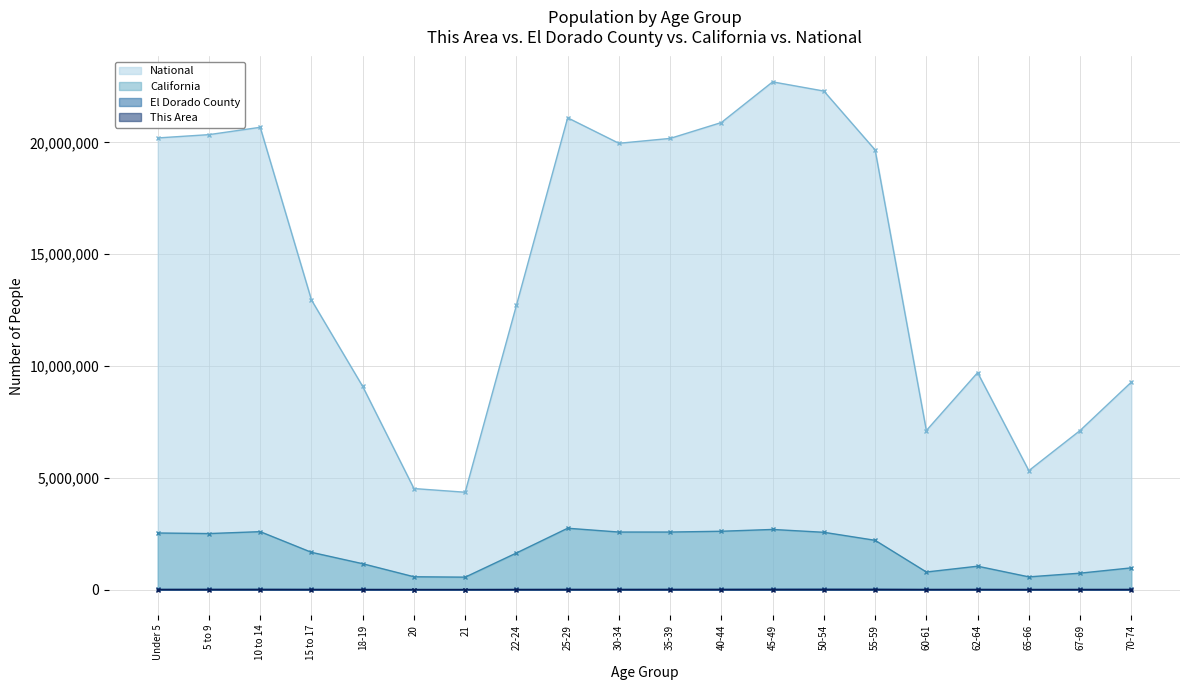

Reading left to right, list all the values displayed in this chart.

This Area: Under 5=137	5 to 9=183	10 to 14=223	15 to 17=139	18-19=63	20=37	21=33	22-24=74	25-29=124	30-34=116	35-39=135	40-44=193	45-49=287	50-54=341	55-59=296	60-61=117	62-64=164	65-66=90	67-69=132	70-74=192
El Dorado County: Under 5=9513	5 to 9=11126	10 to 14=12506	15 to 17=8030	18-19=4492	20=1932	21=1715	22-24=5311	25-29=8682	30-34=8562	35-39=9993	40-44=12210	45-49=15516	50-54=16830	55-59=15146	60-61=5486	62-64=7484	65-66=3891	67-69=5250	70-74=6296
California: Under 5=2531333	5 to 9=2505839	10 to 14=2590930	15 to 17=1666938	18-19=1157002	20=573642	21=555775	22-24=1636532	25-29=2744409	30-34=2573468	35-39=2573579	40-44=2609131	45-49=2689819	50-54=2562552	55-59=2204296	60-61=786276	62-64=1045921	65-66=568817	67-69=734741	70-74=971778
National: Under 5=20201362	5 to 9=20348657	10 to 14=20677194	15 to 17=12954254	18-19=9086089	20=4519129	21=4354294	22-24=12712576	25-29=21101849	30-34=19962099	35-39=20179642	40-44=20890964	45-49=22708591	50-54=22298125	55-59=19664805	60-61=7113727	62-64=9704197	65-66=5319902	67-69=7115361	70-74=9278166